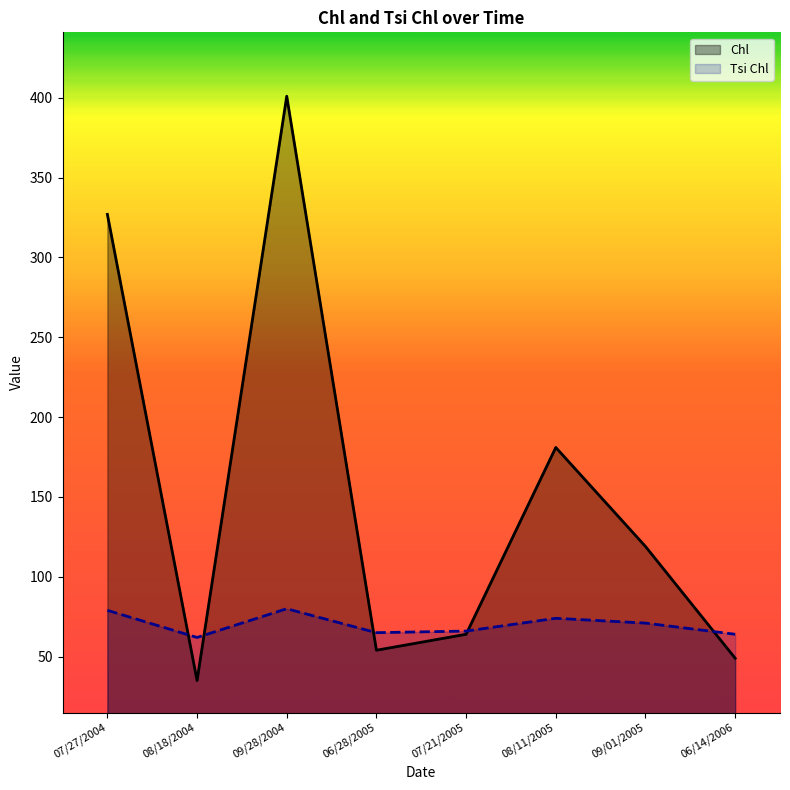

What is the minimum value for Chl?

35